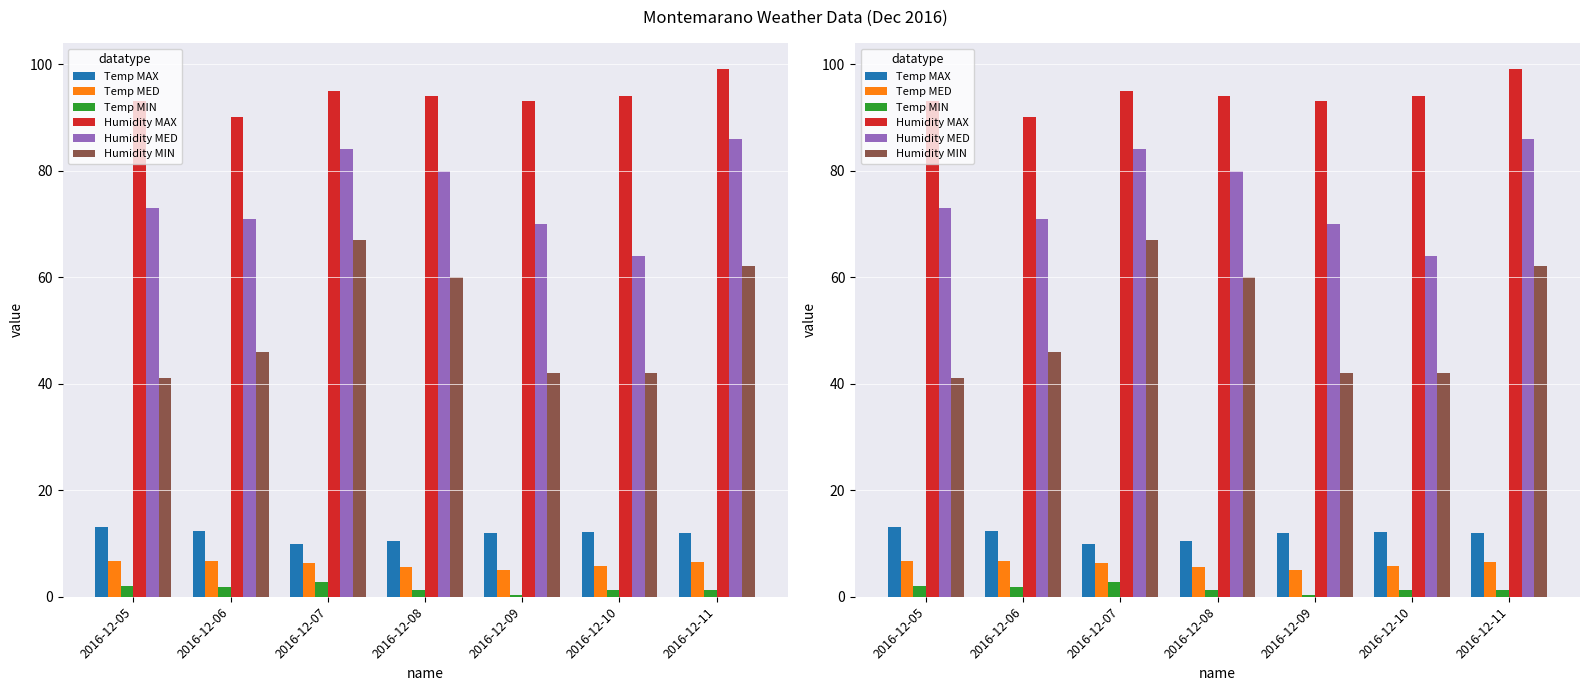

Is it true that Temp MIN equals 3.0 at 2016-12-05?

False